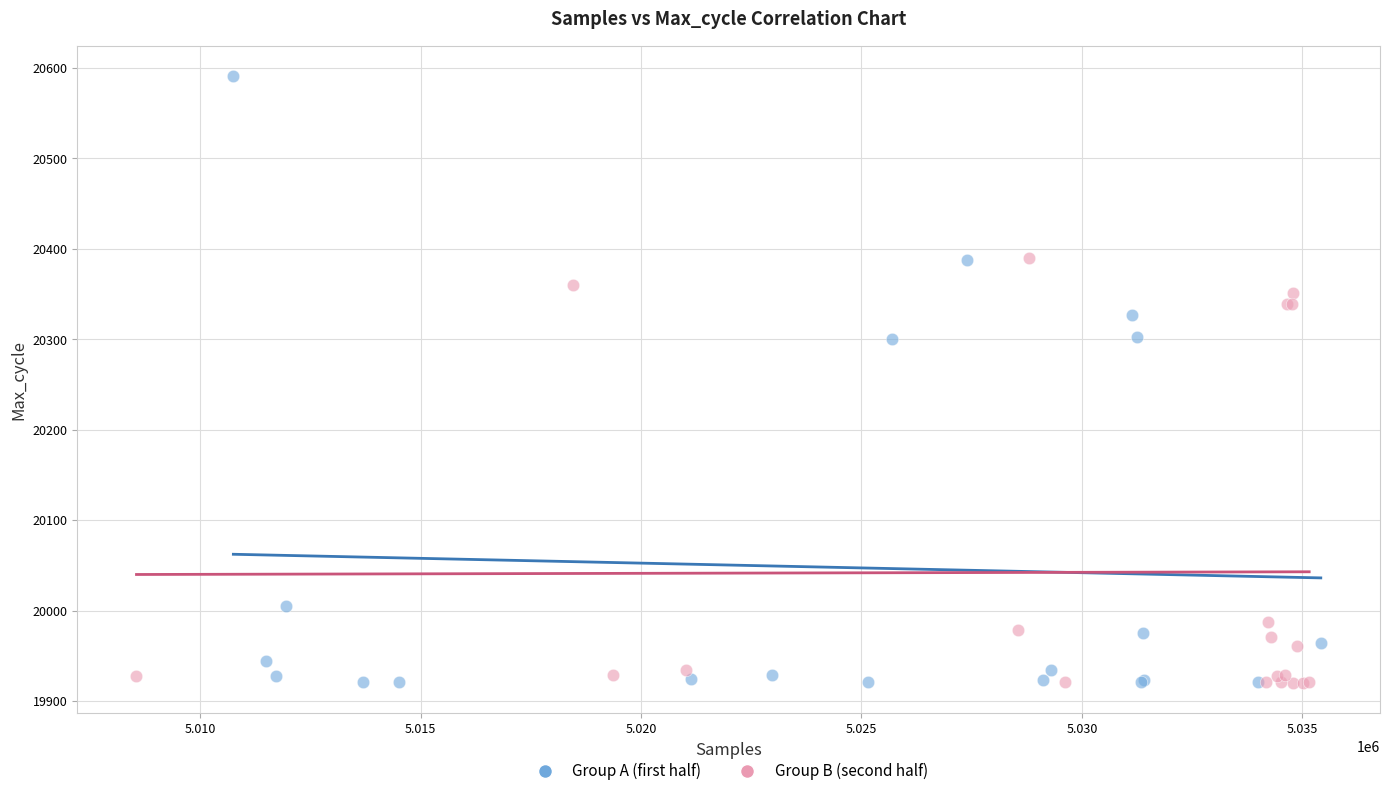

Which series contains the highest Y value?

Group A (first half)